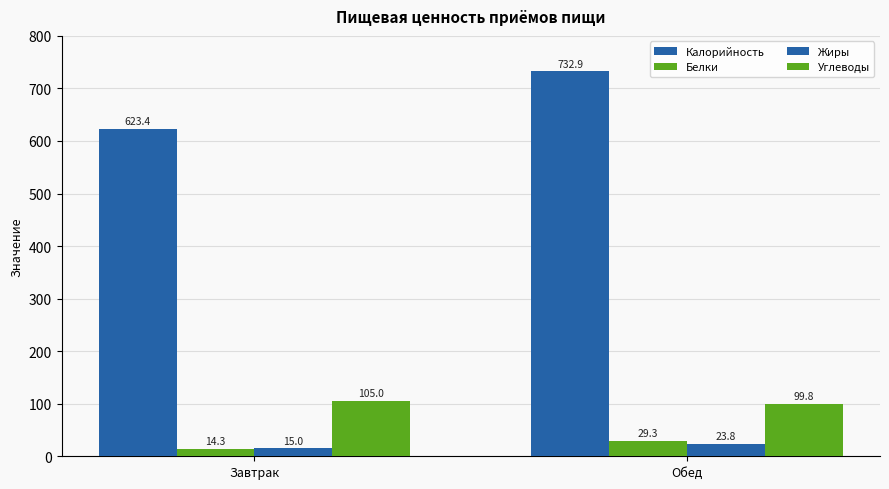

What is the difference between the highest and lowest values at Завтрак?

609.0